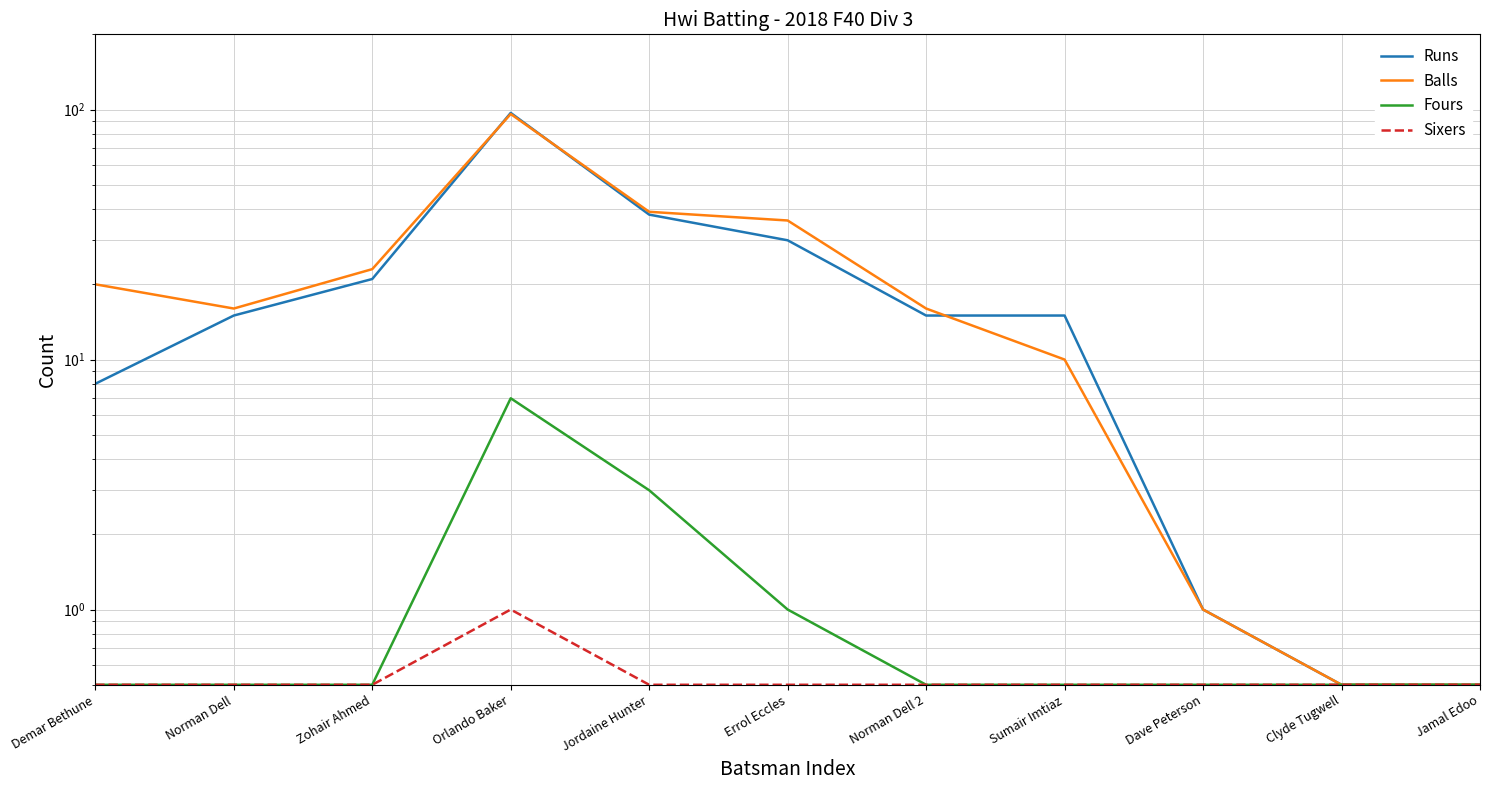

What is the label of the 9th point from the right?

Zohair Ahmed